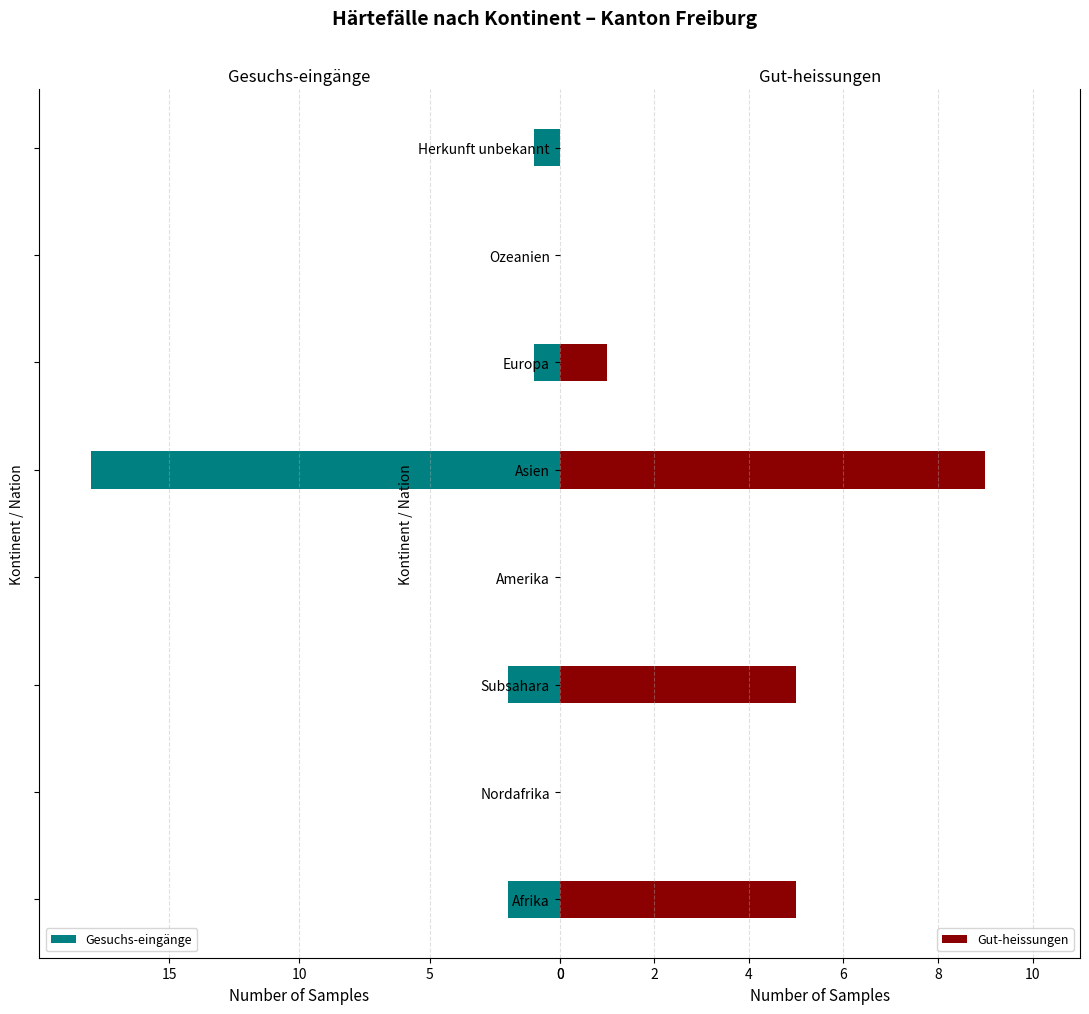

Which series has the widest spread of values?

Gesuchs-eingänge